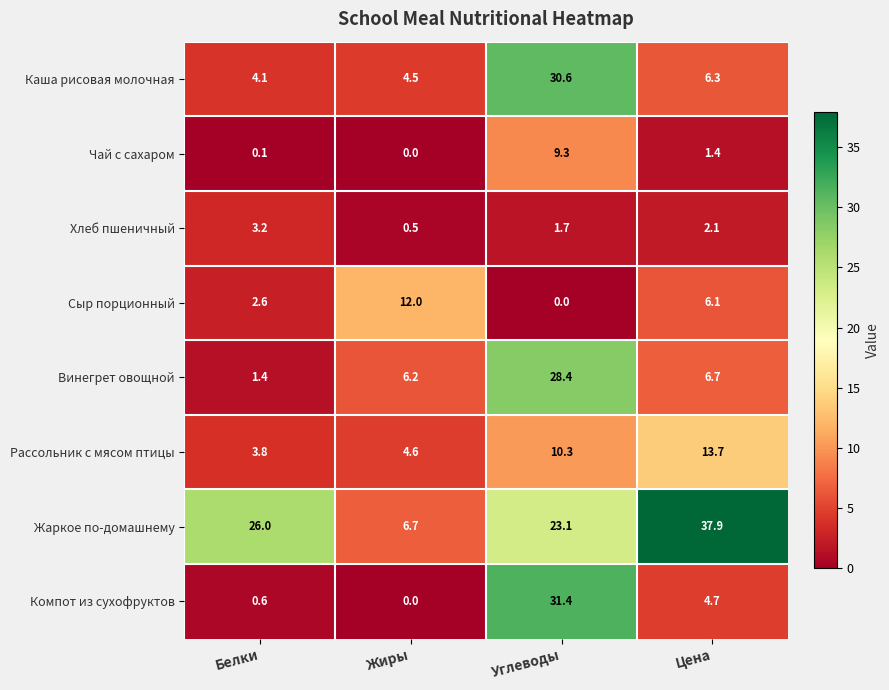

Which series has the largest total across all categories?

Жаркое по-домашнему